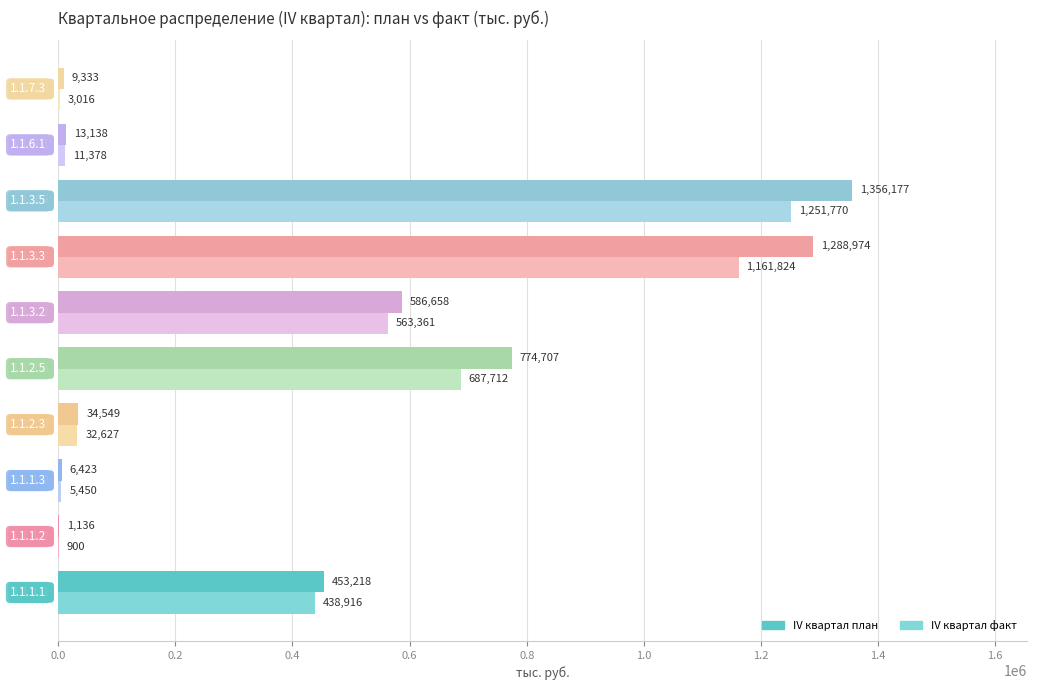

How many data points does each series have?

10